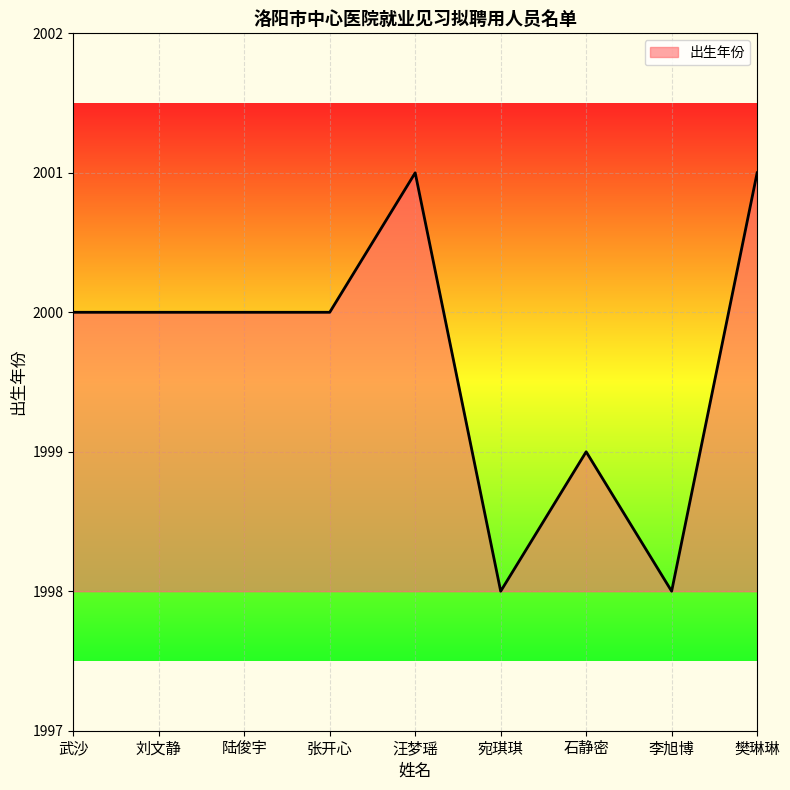

Reading left to right, transcribe all the data shown in this chart.

2000	2000	2000	2000	2001	1998	1999	1998	2001